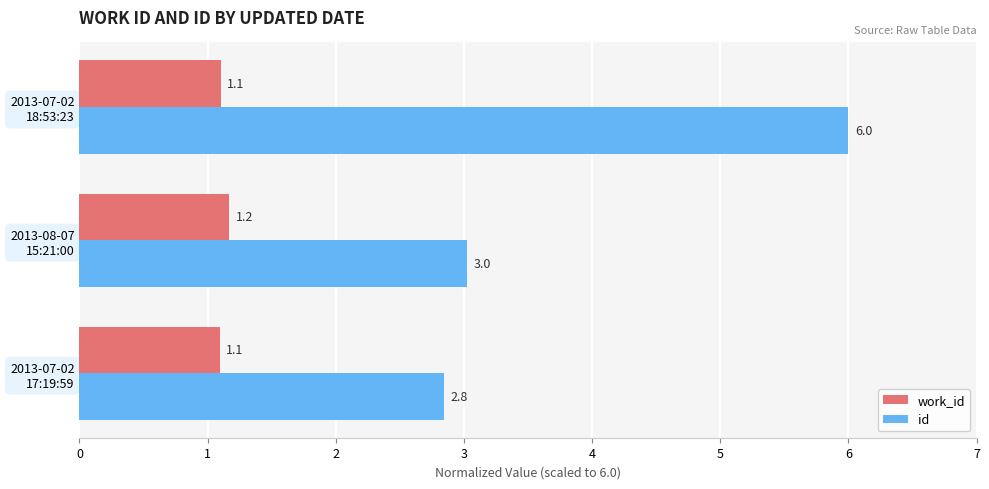

Count the work_id values in the range 1 to 2.

3